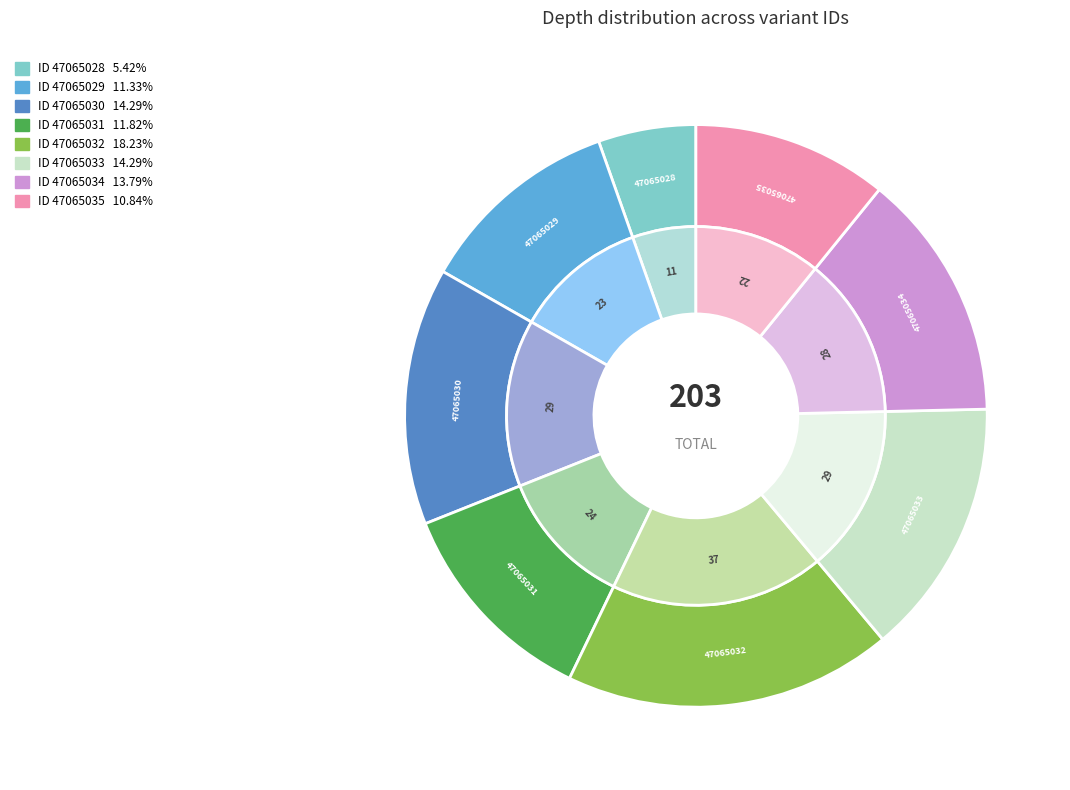

True or false: 47065031 accounts for 12% of the total.

True